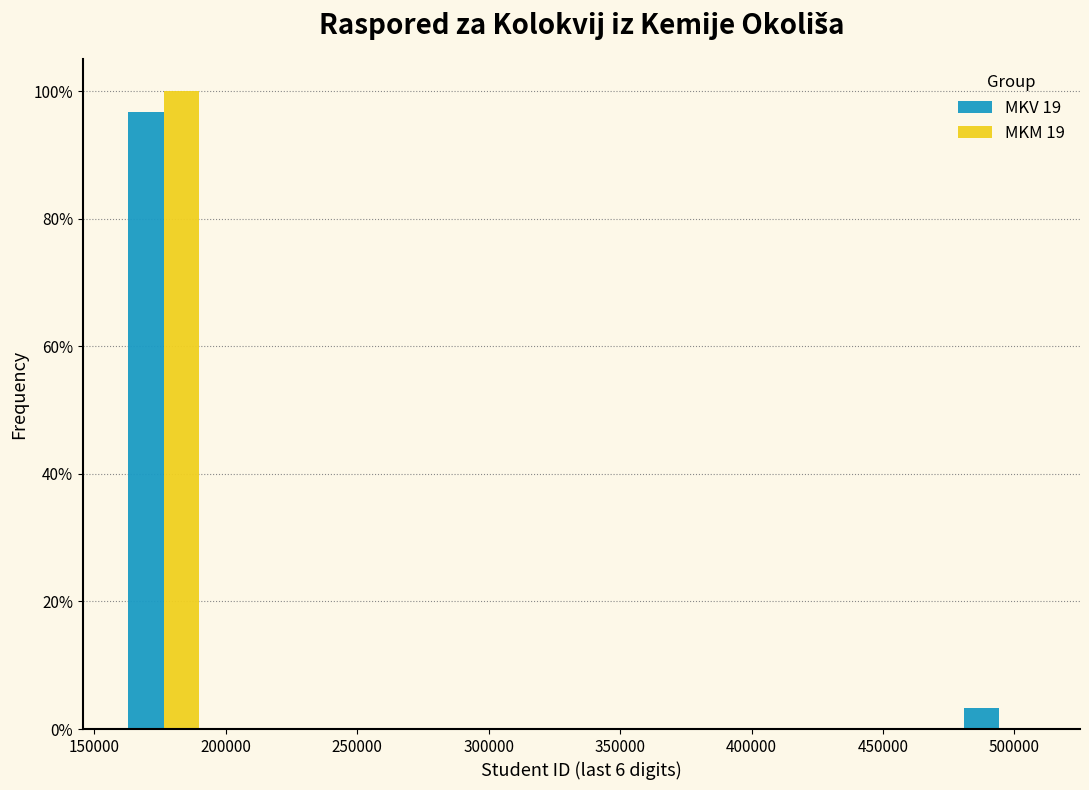

Reading left to right, transcribe this chart: for each range on the x-axis, give the height of each series' bar. Neither the bar edges nor the heights are printed on the chart, so give them approximately, as read against the axes.

160000 to 195000: MKV 19=96	MKM 19=100
195000 to 230000: MKV 19=0	MKM 19=0
230000 to 265000: MKV 19=0	MKM 19=0
265000 to 300000: MKV 19=0	MKM 19=0
300000 to 335000: MKV 19=0	MKM 19=0
335000 to 370000: MKV 19=0	MKM 19=0
370000 to 405000: MKV 19=0	MKM 19=0
405000 to 440000: MKV 19=0	MKM 19=0
440000 to 475000: MKV 19=0	MKM 19=0
475000 to 510000: MKV 19=4	MKM 19=0